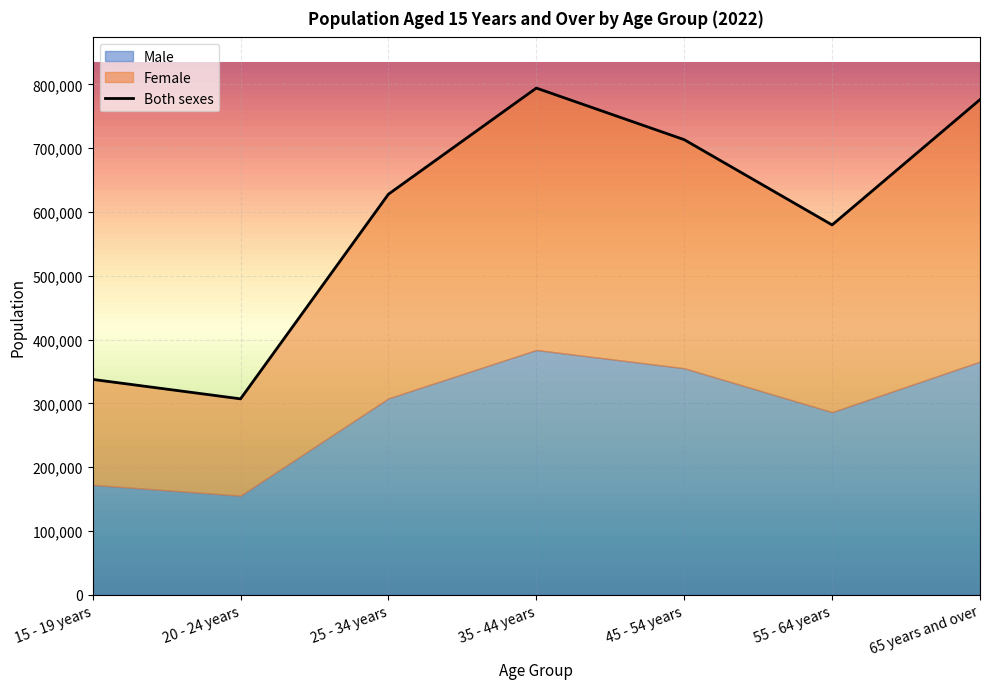

How many categories are shown in the chart?

7